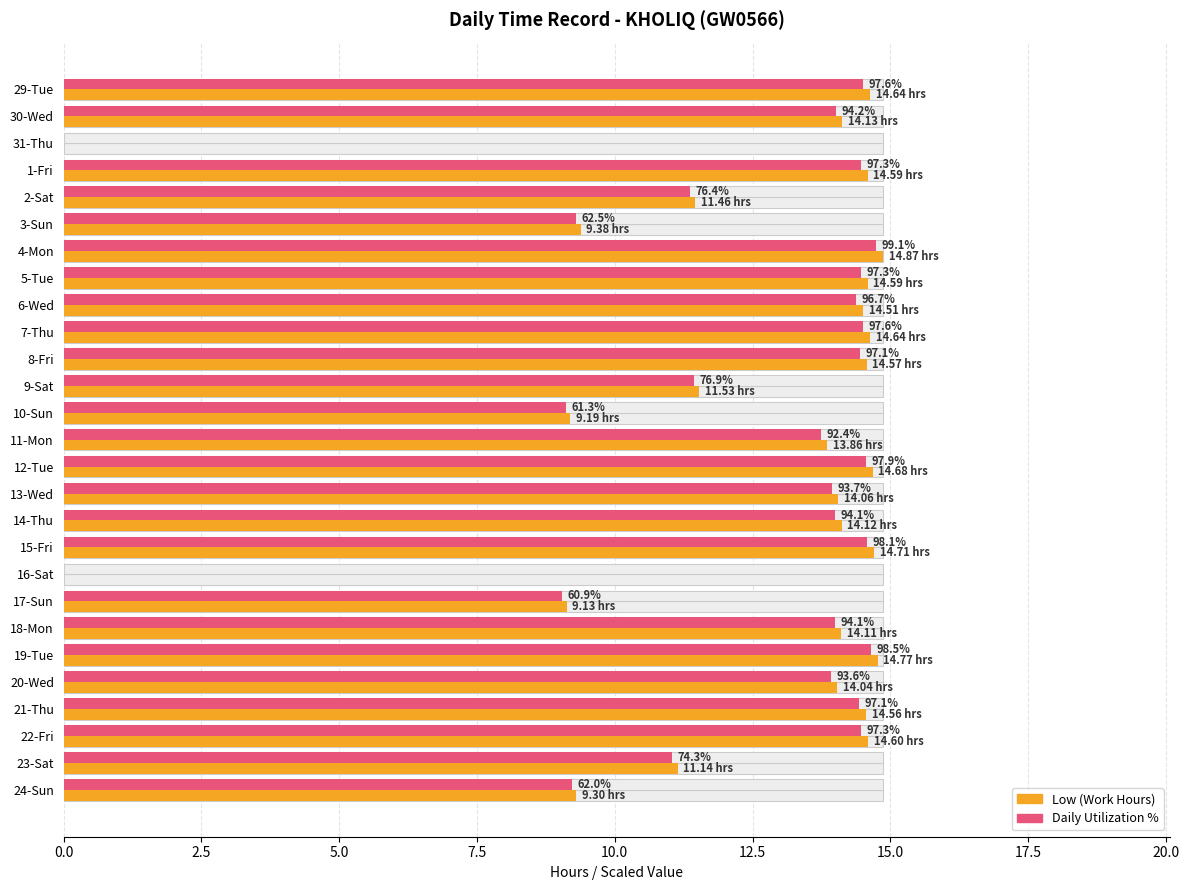

Are the bars grouped side by side (vs. stacked)?

Yes